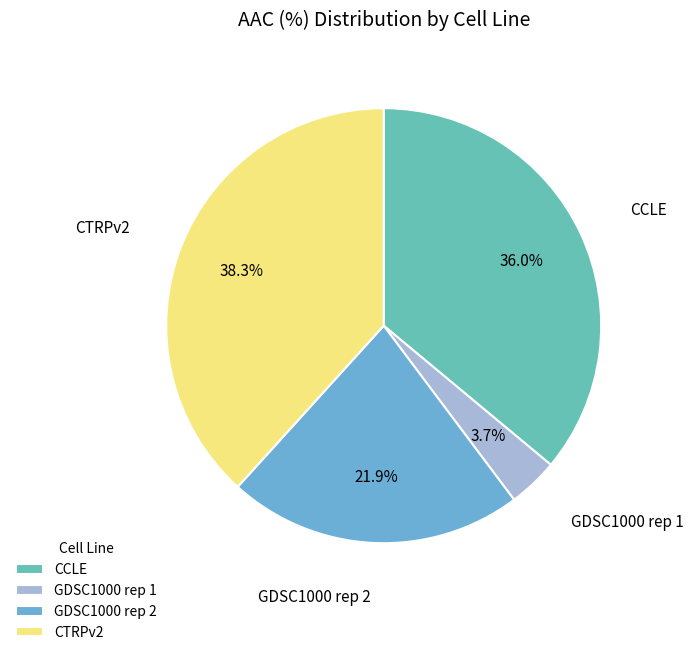

What percentage is the CCLE slice, to the nearest percent?

36%